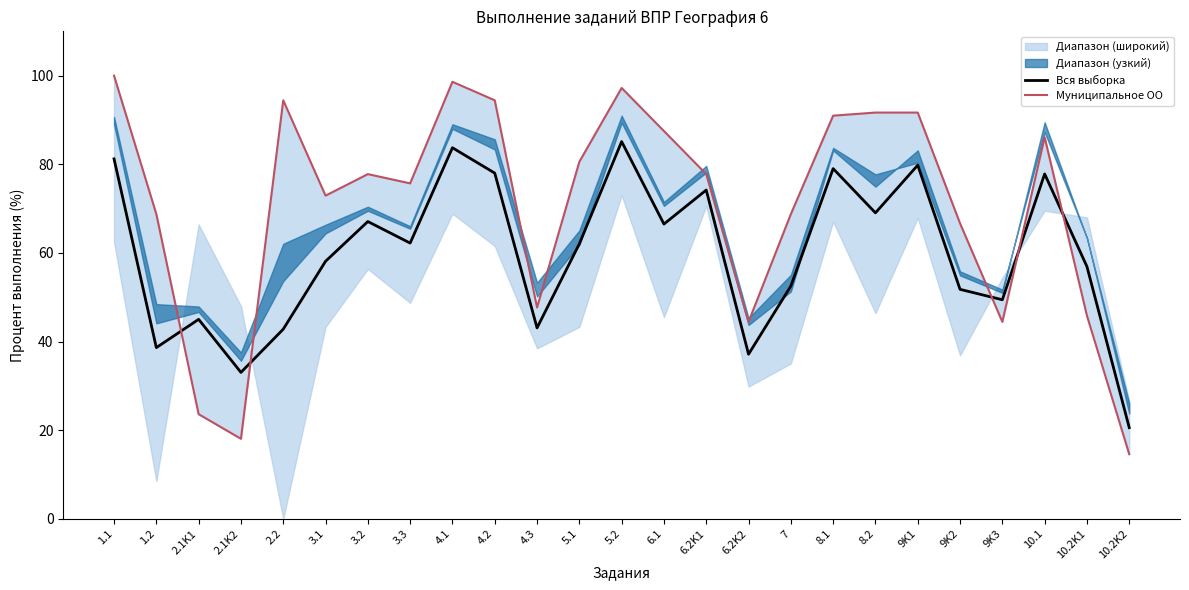

The Муниципальное ОО series shows 44.4 at 6.2K2. True or false?

True